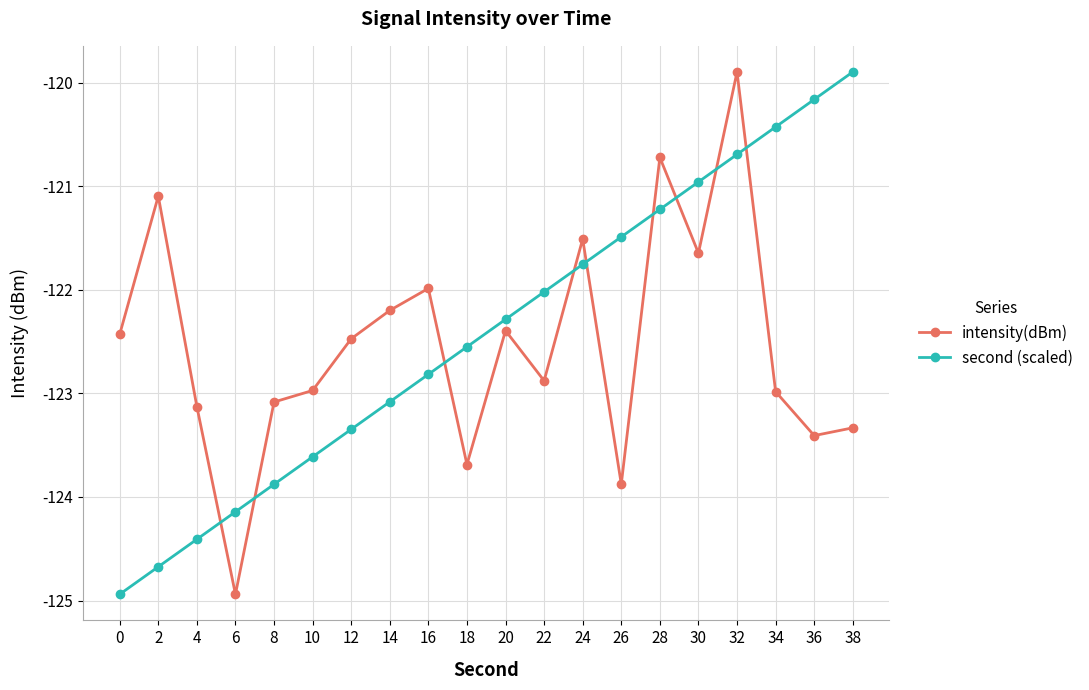

Which series ends up on top after the final intersection of intensity(dBm) and second (scaled)?

second (scaled)